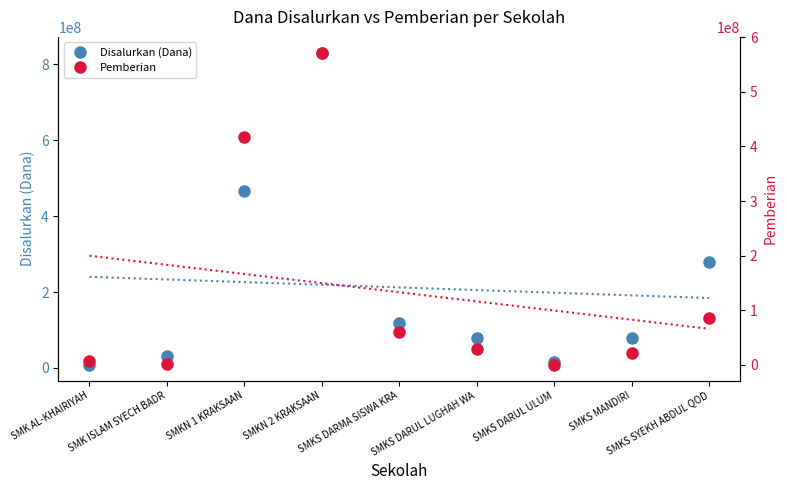

What is the difference between the Pemberian values at SMKS DARUL ULUM and SMKN 1 KRAKSAAN?

417000000